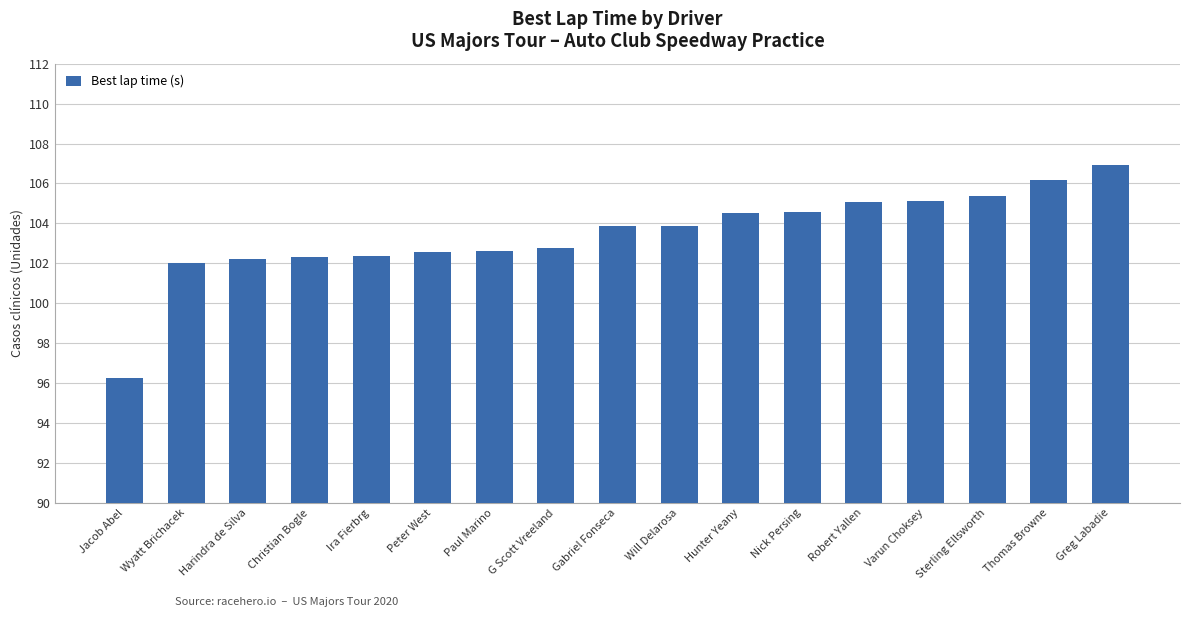

What is the greatest value displayed?

106.9